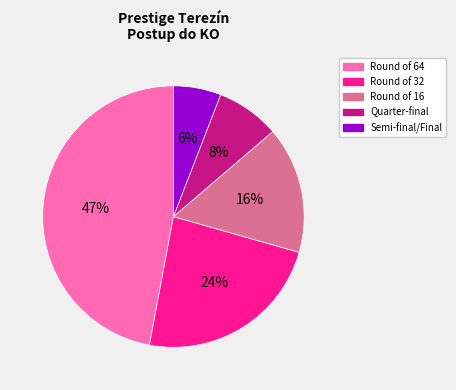

Is there any slice that represents more than half of the pie?

No